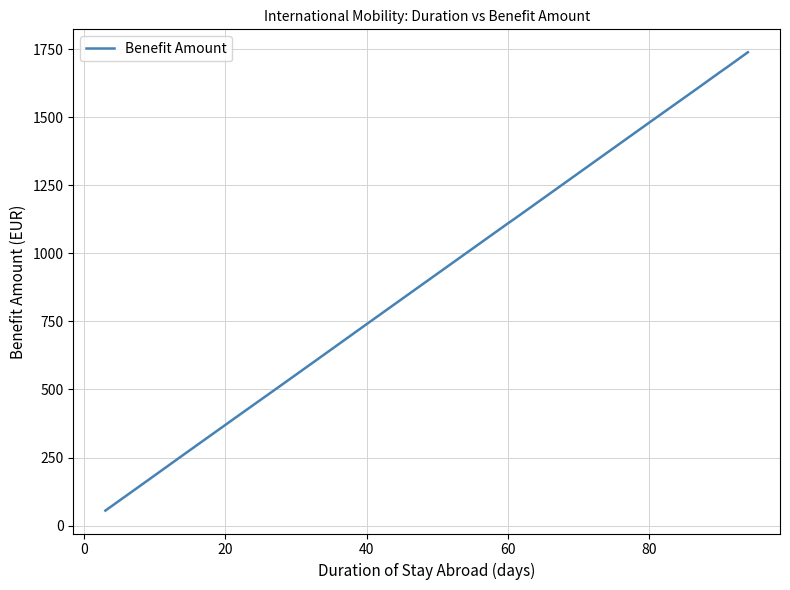

Does the chart display data point markers on the line(s)?

No